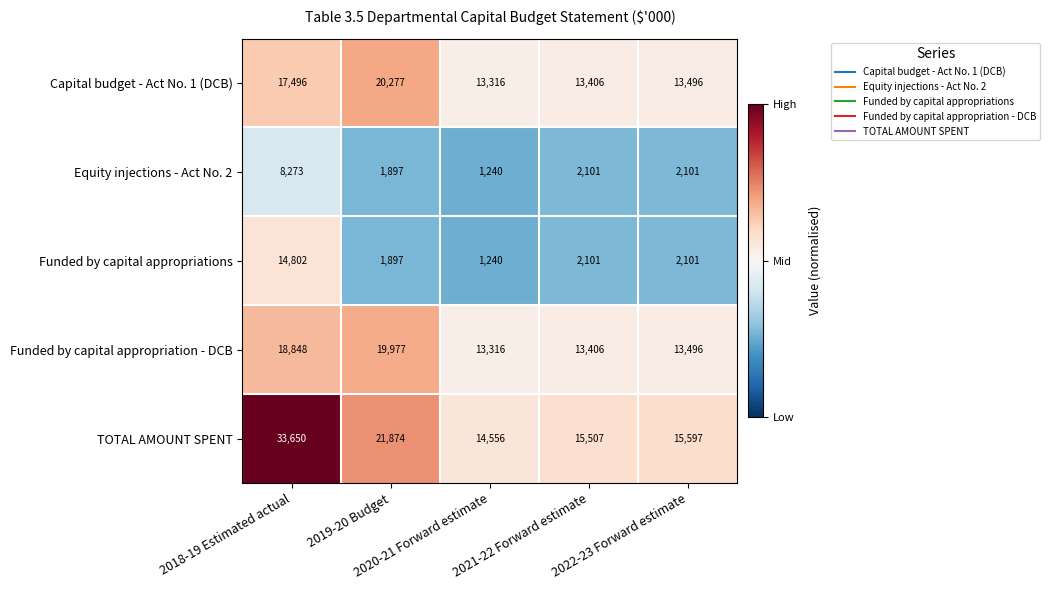

What is the total value across all series at 2018-19 Estimated actual?

93069